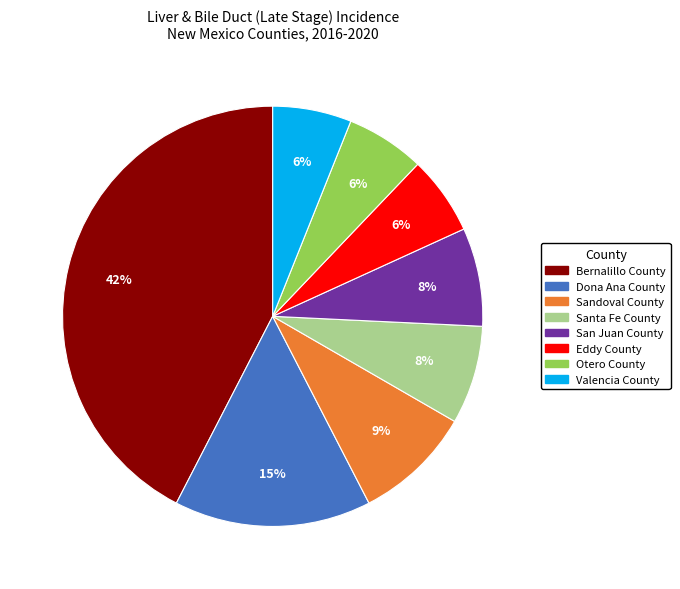

To the nearest percent, what is the combined percentage of San Juan County and Bernalillo County?

50%